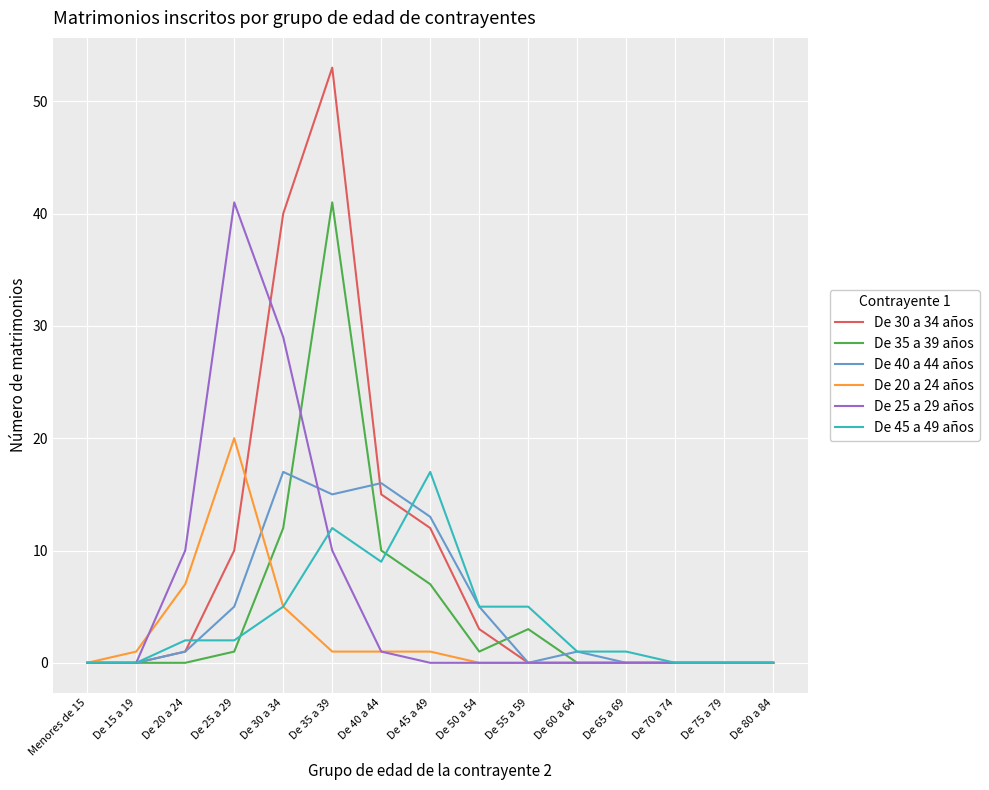

What is the maximum value shown in the chart?

53